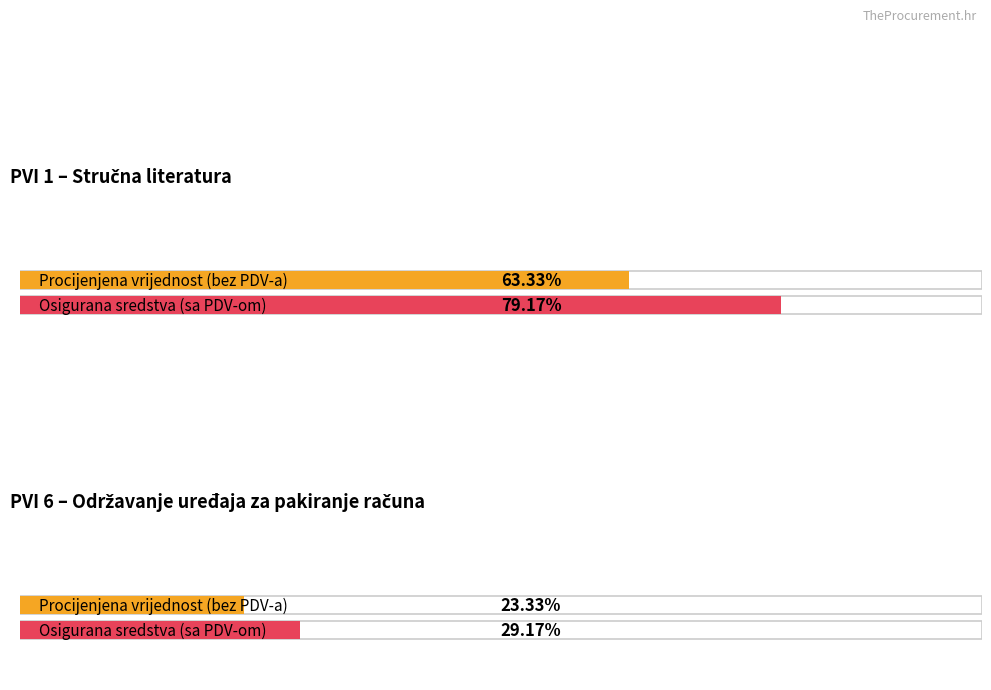

Where does the Procijenjena vrijednost nabave (bez PDV-a) series first go above 15000?

PVI 1